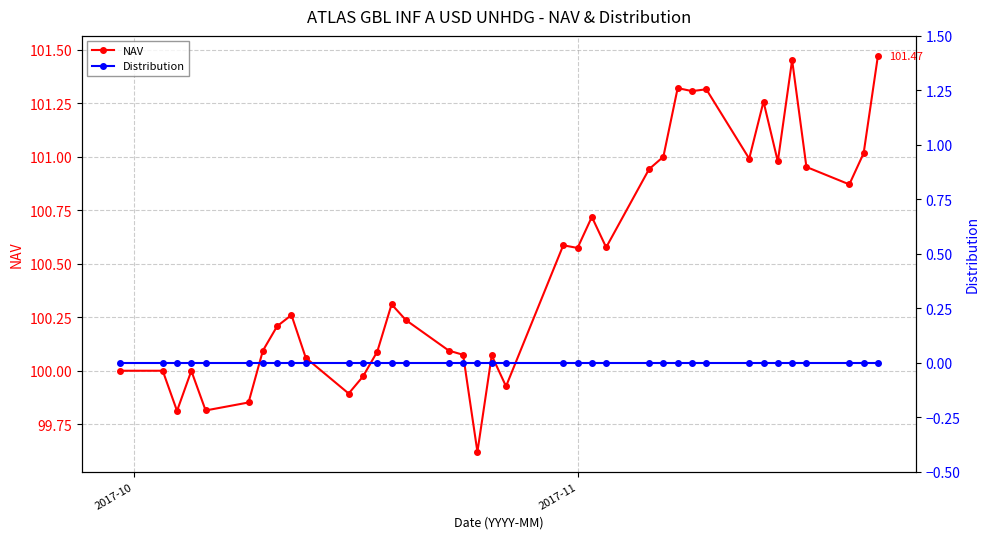

True or false: NAV has more than 0 interior local peaks.

True